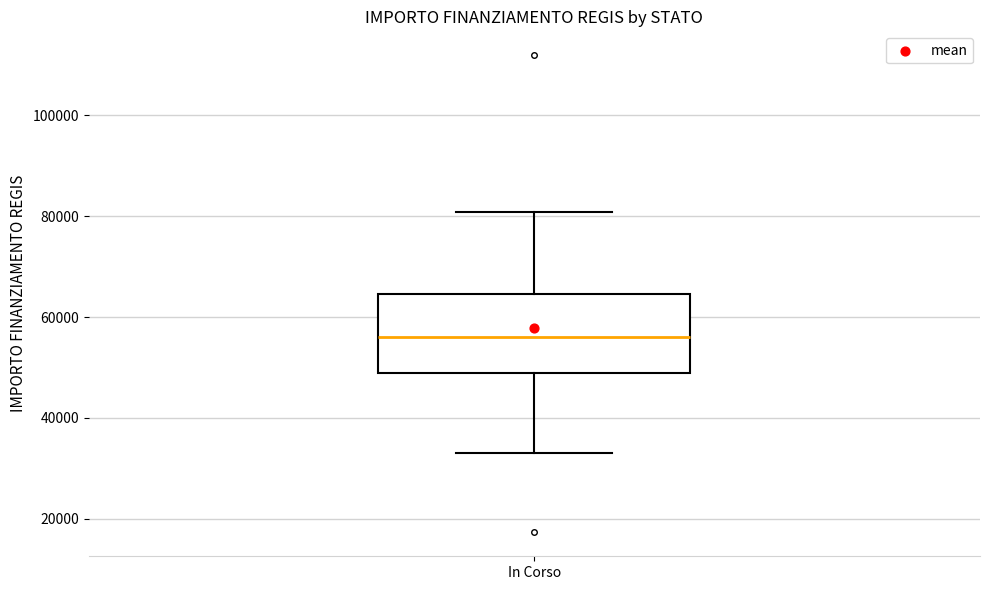

Where is the lower edge of the box for In Corso on the y-axis? The values are not printed on the chart, so give them approximately, as read against the axis.

50000